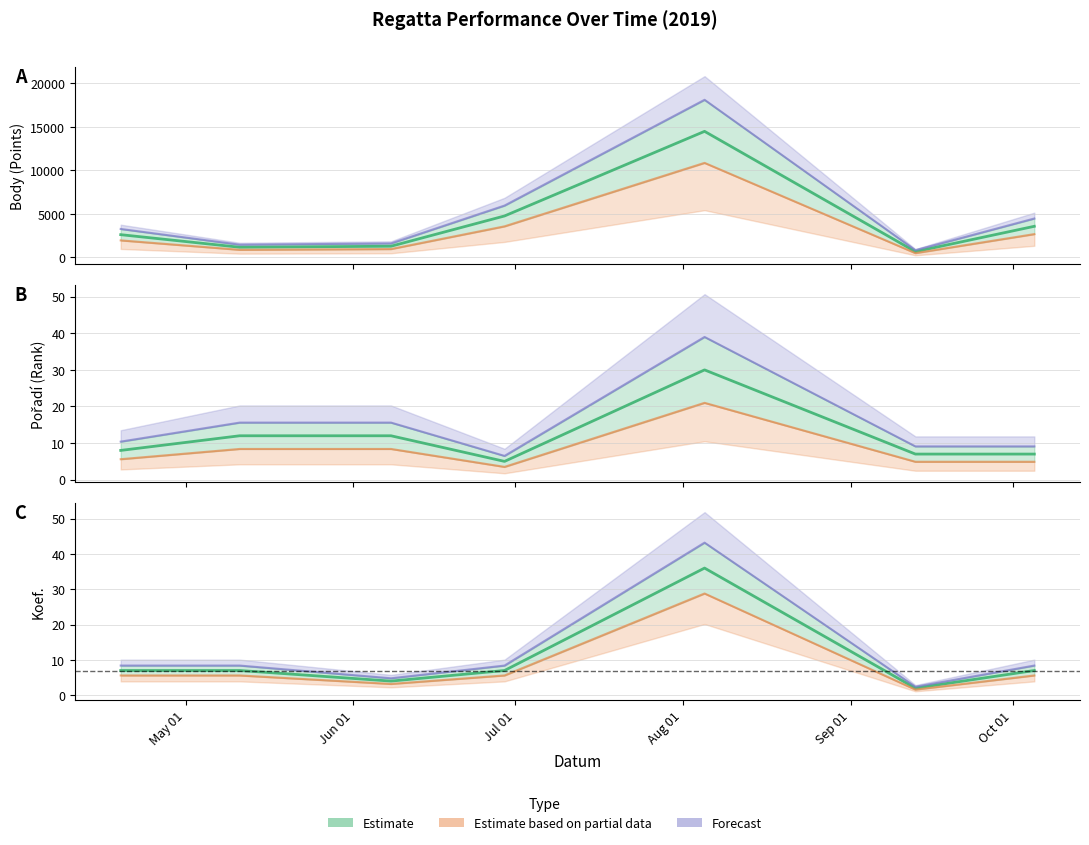

How many interior local valleys does the Body series have?

2